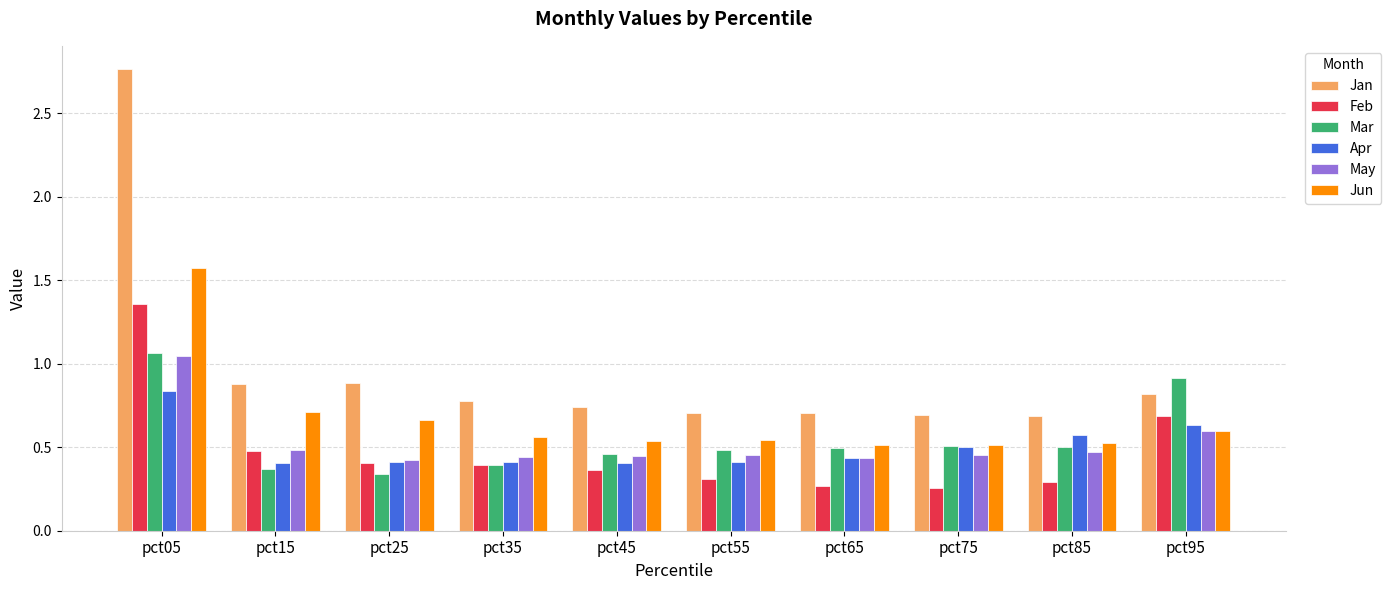

How many categories are shown in the chart?

10